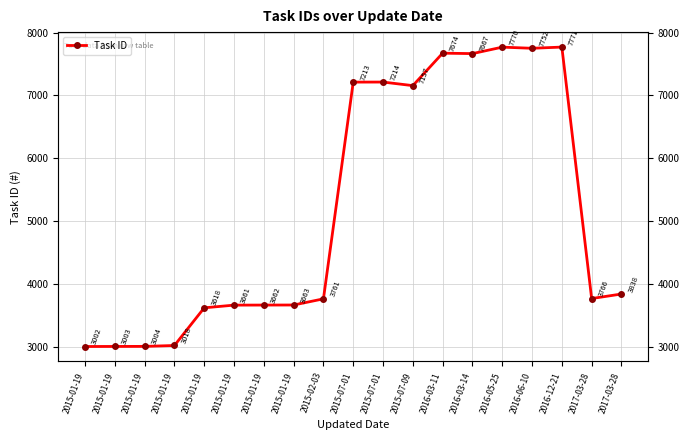

What is the difference between the second highest and second lowest values?

4767